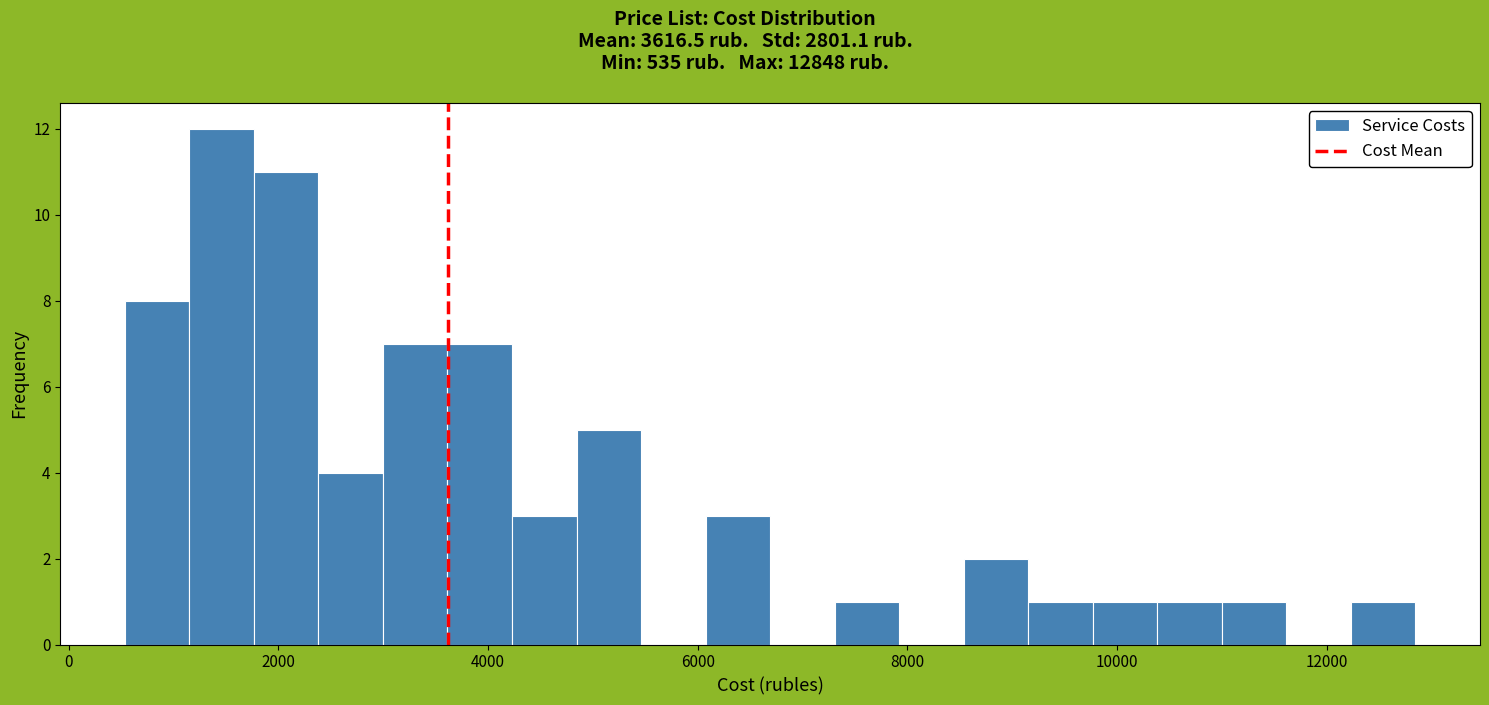

Read against the x-axis, roughly where is the centre of the tallest bar?

1400